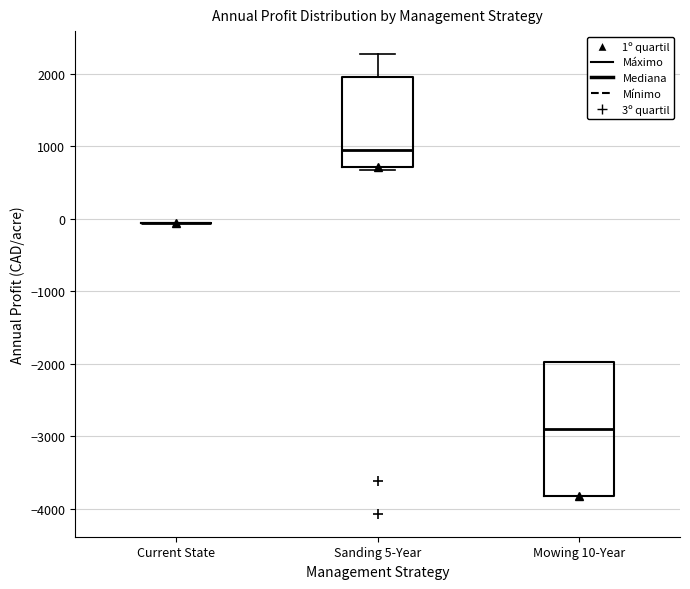

Comparing the boxes themselves (not the whiskers), which one is the tallest?

Mowing 10-Year